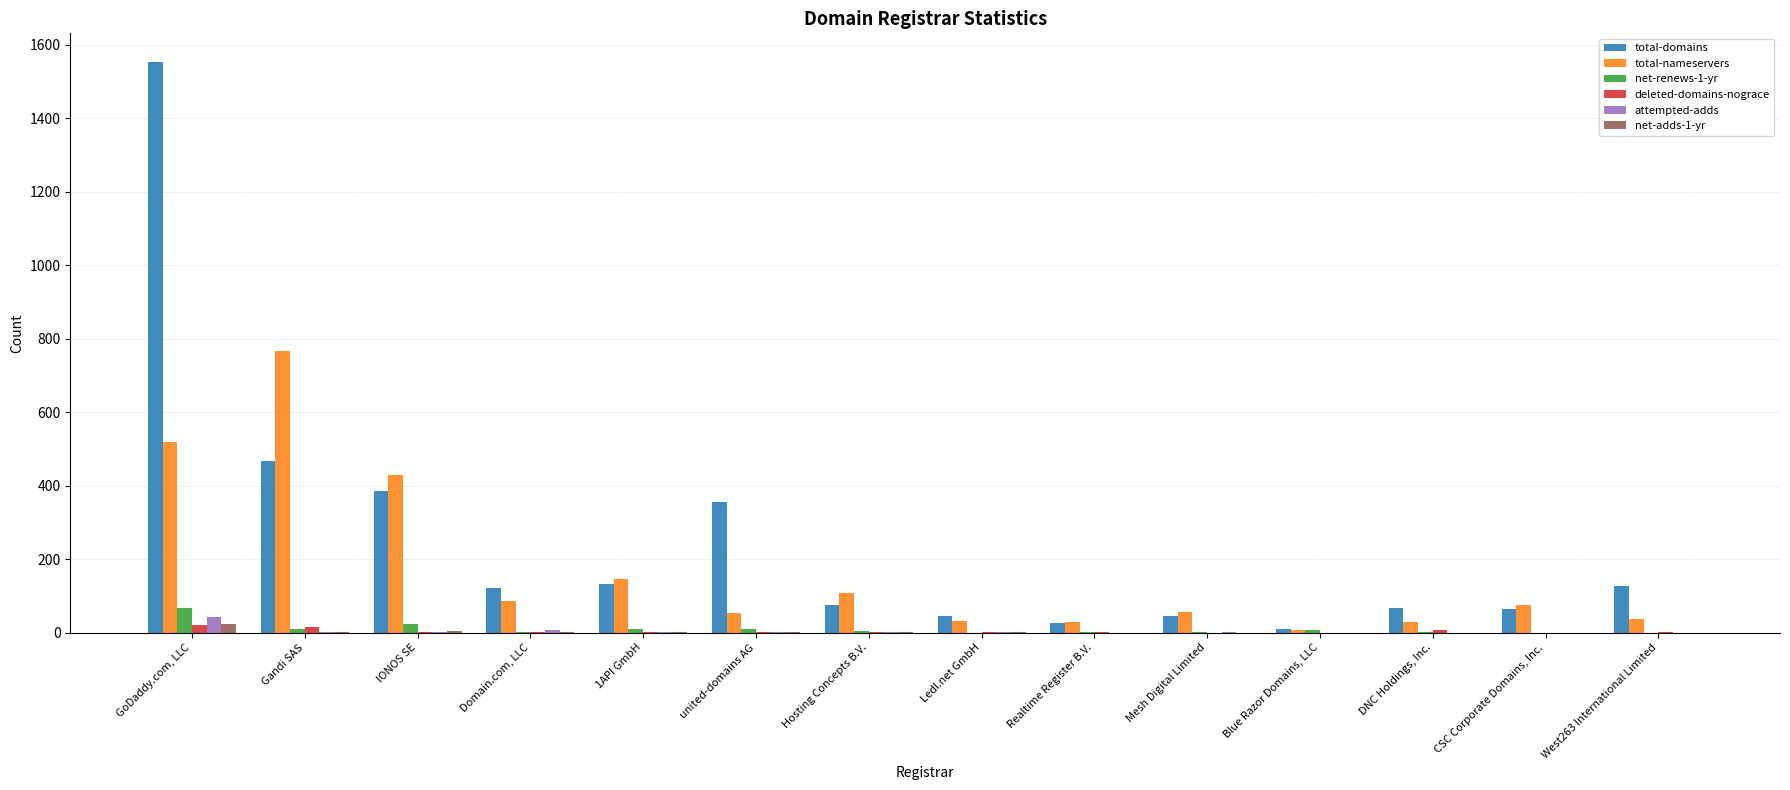

What is the sum of all attempted-adds values?

65